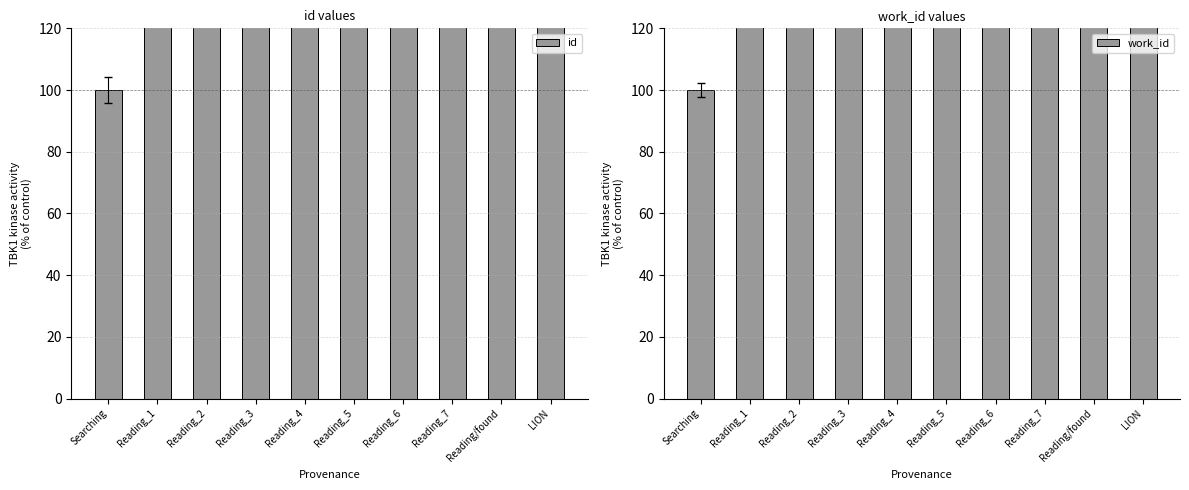

What is the difference between the second highest and second lowest values in the work_id series?

0.2